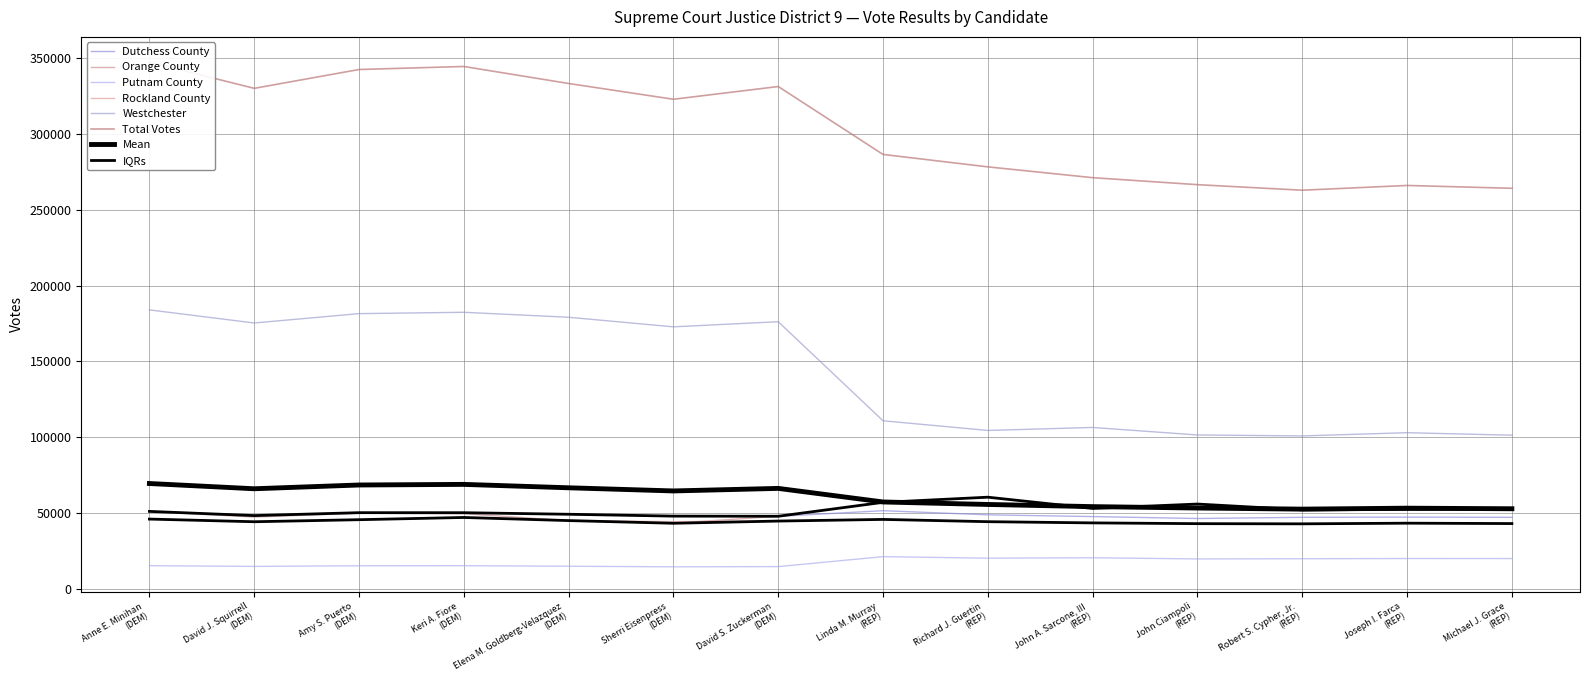

The value of Dutchess County at Linda M. Murray (REP) is 19371. True or false?

False